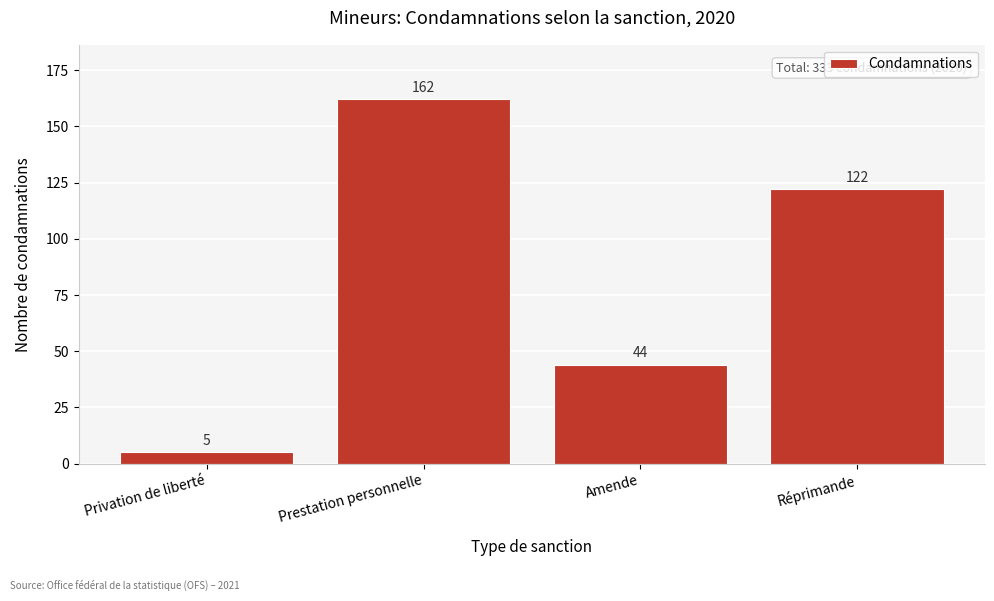

Reading left to right, extract all data points from this chart.

Privation de liberté=5	Prestation personnelle=162	Amende=44	Réprimande=122